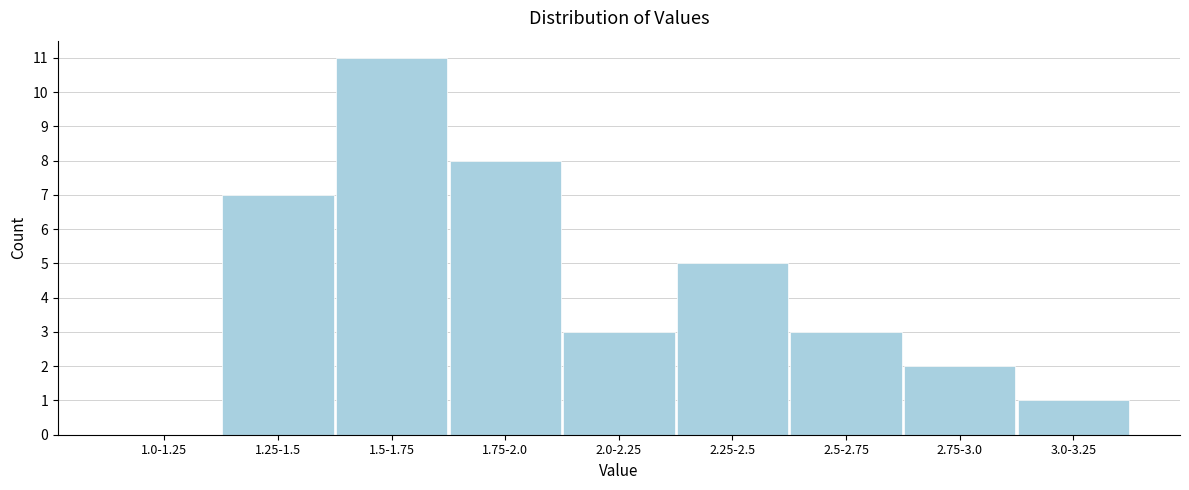

Reading left to right, transcribe all the data shown in this chart.

1.0-1.25=0	1.25-1.5=7	1.5-1.75=11	1.75-2.0=8	2.0-2.25=3	2.25-2.5=5	2.5-2.75=3	2.75-3.0=2	3.0-3.25=1